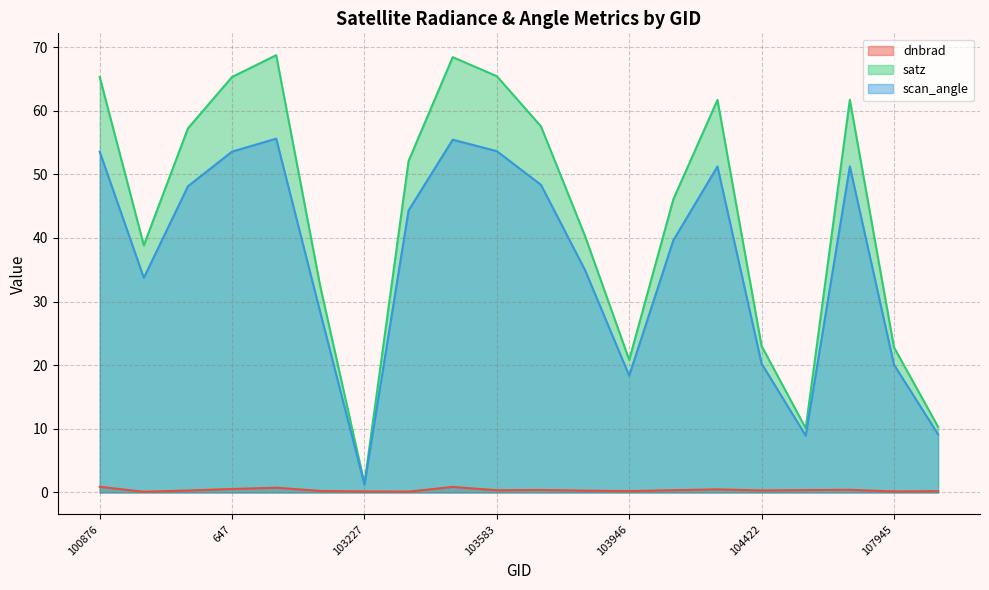

How many data points in satz are above 52?

10